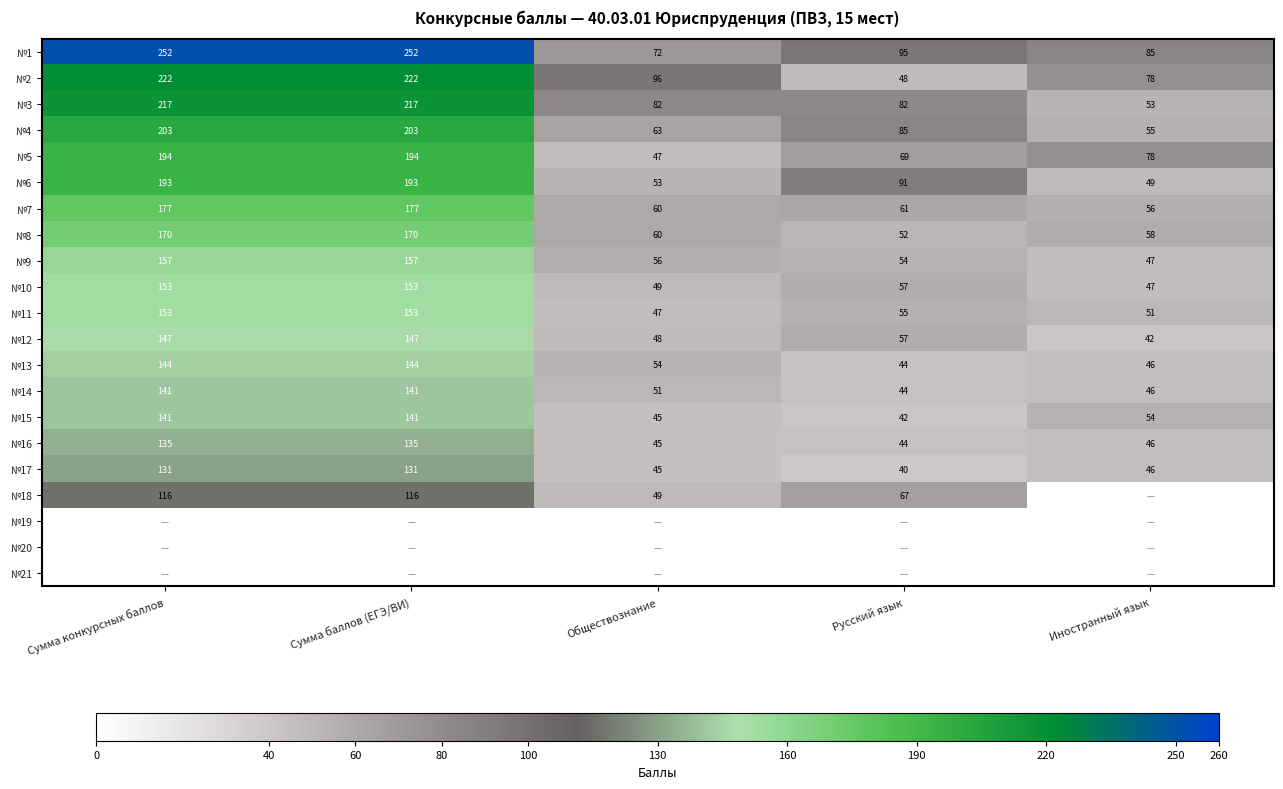

What is the minimum value for №15?

42